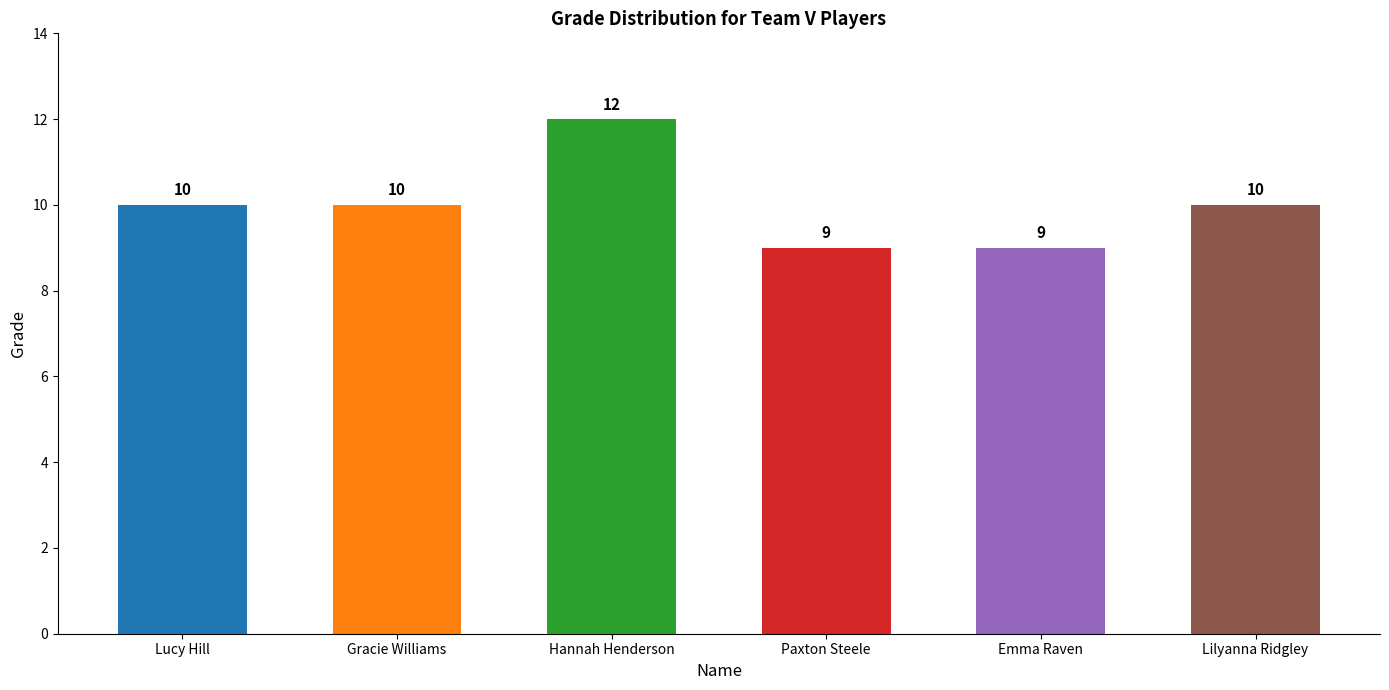

Count the values in the range 9 to 10.

5